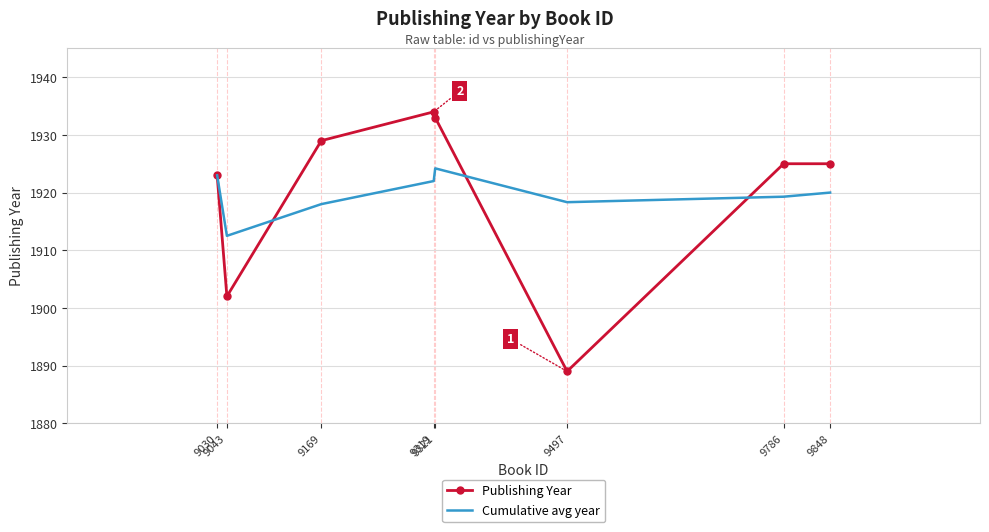

What is the difference between the maximum and minimum values in the Cumulative avg year series?

11.7